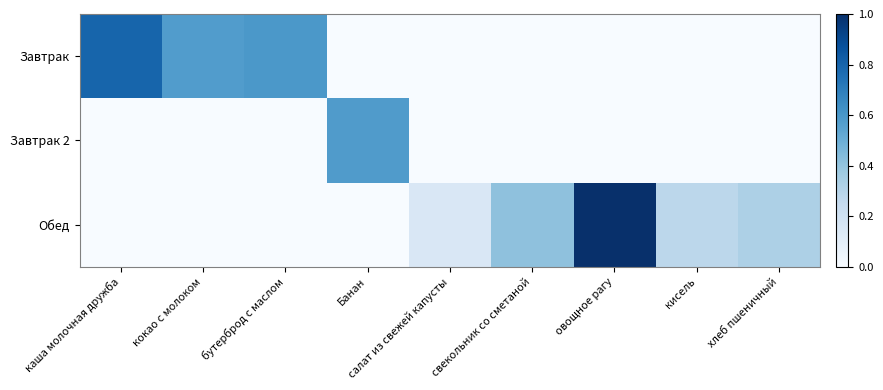

Which series has the largest range (max minus min)?

Обед